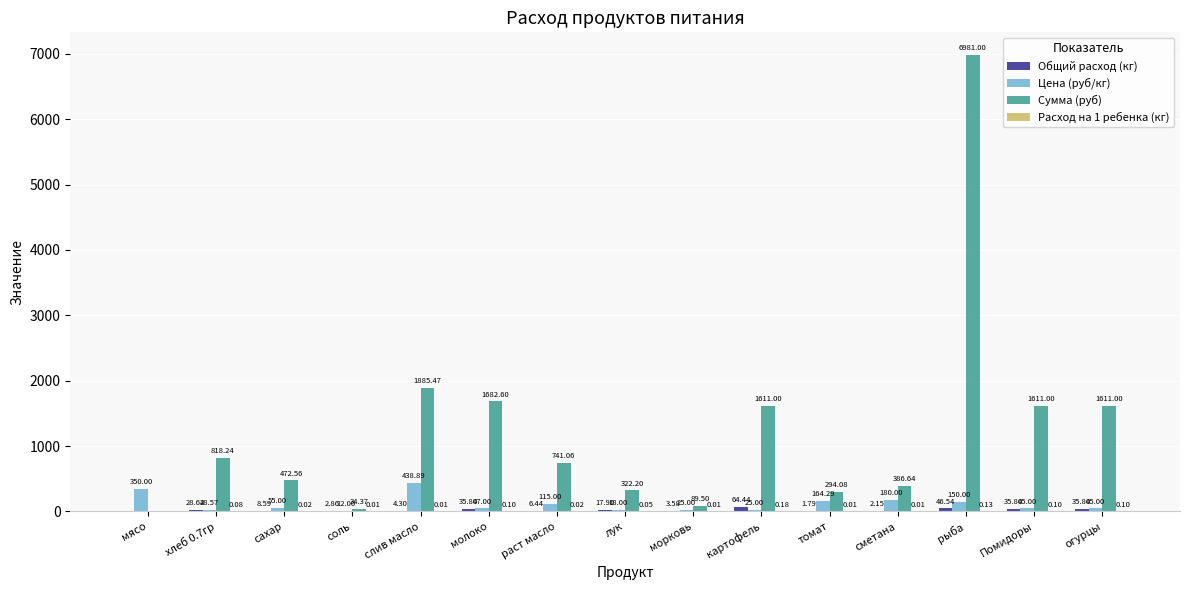

Which series changed the most between хлеб 0.7гр and молоко?

Сумма (руб)